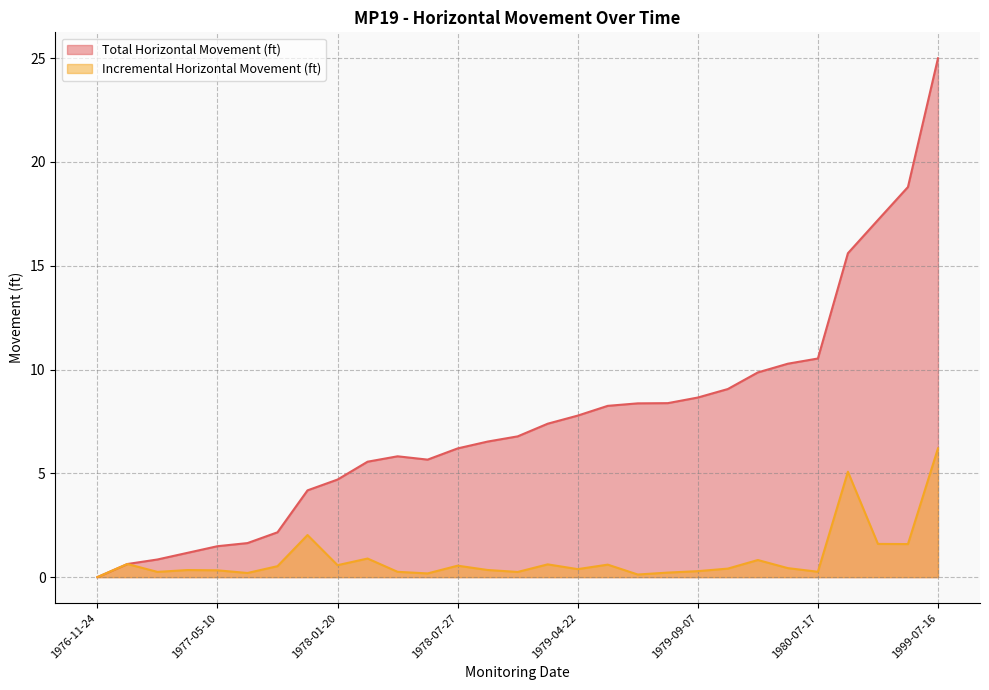

Is it true that Total Horizontal Movement (ft) equals 13.6 at 1980-04-04?

False